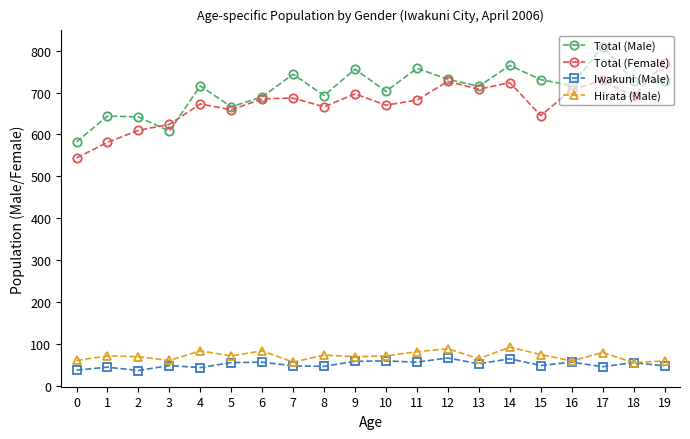

What is the approximate value of Total (Male) at 13?

715